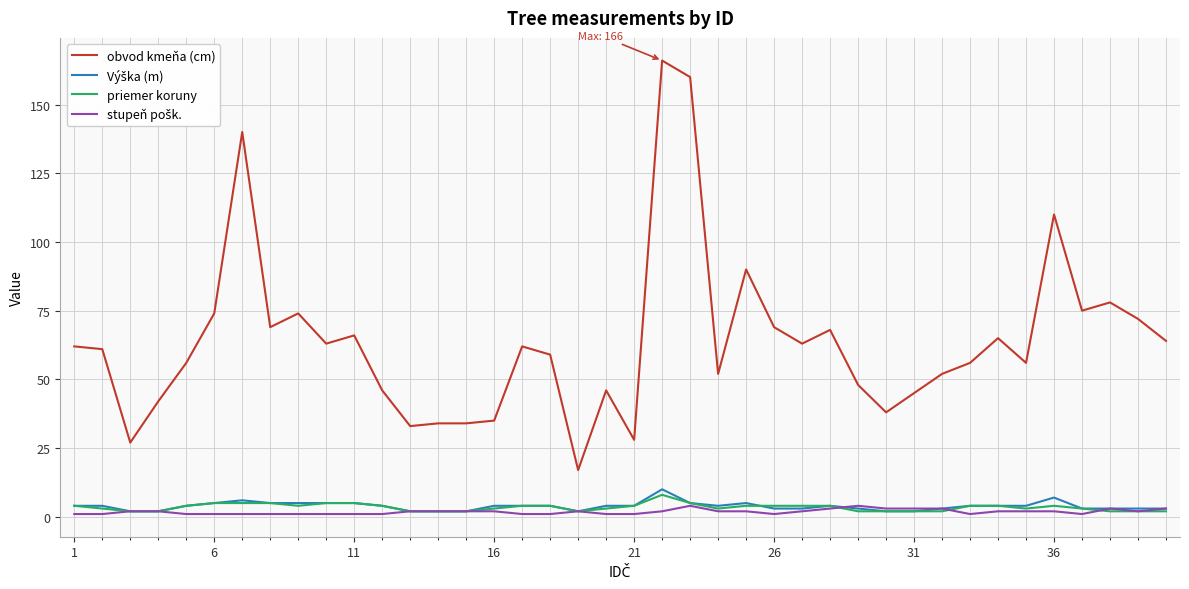

Which series has the largest range (max minus min)?

obvod kmeňa (cm)